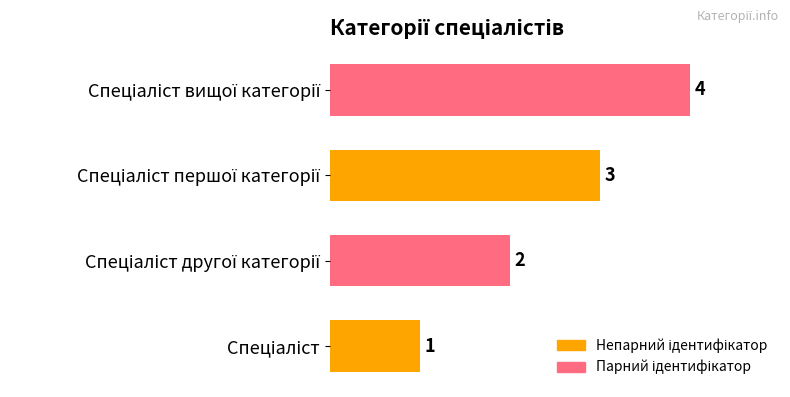

Count the values in the range 2 to 4.

3